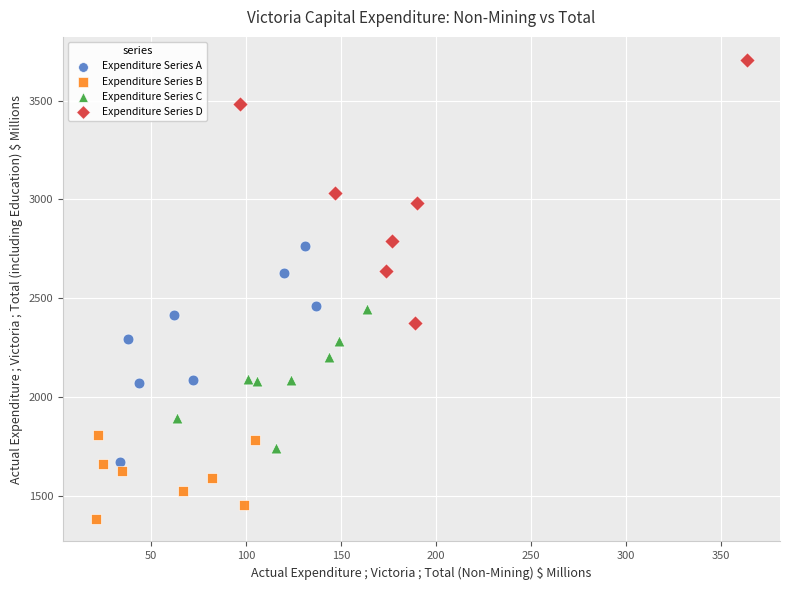

Which series has the largest Y range (max minus min)?

Expenditure Series D